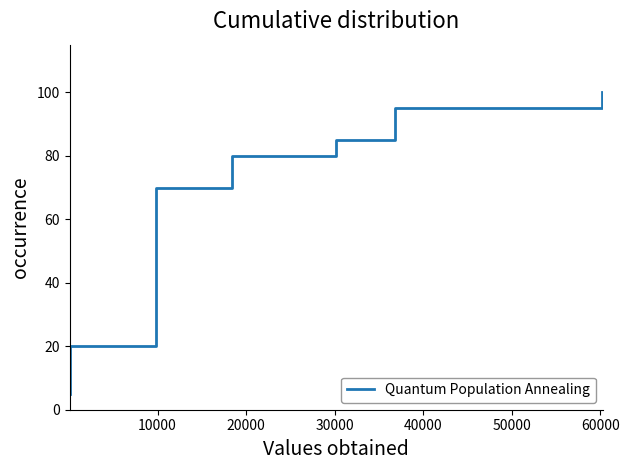

Approximately how many times larger is the value at 40000 compared to 30000?

1.2